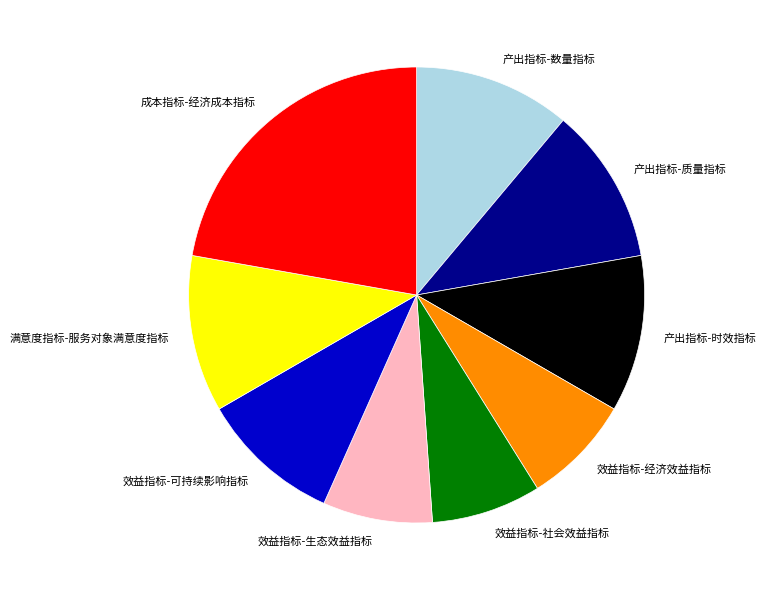

The 效益指标-可持续影响指标 slice represents 10% of the pie. True or false?

True